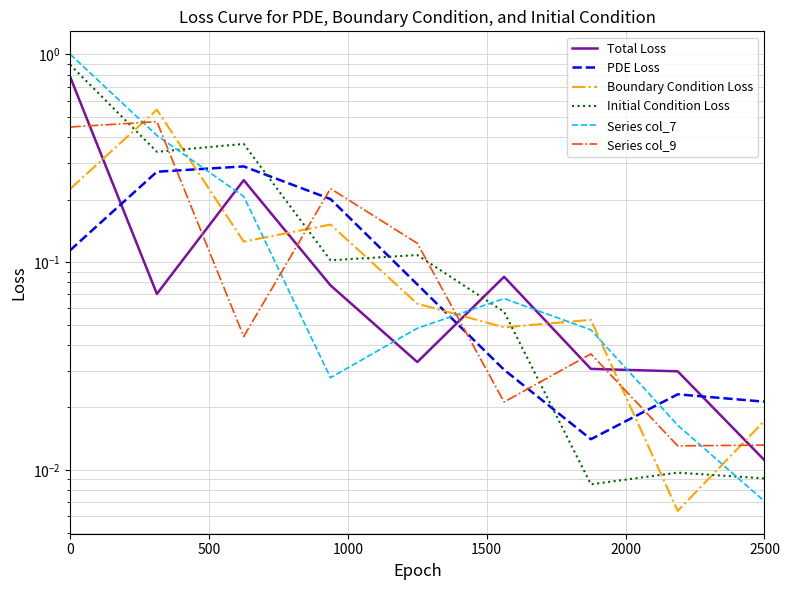

What are all the series names shown in the legend?

Total Loss, PDE Loss, Boundary Condition Loss, Initial Condition Loss, Series col_7, Series col_9